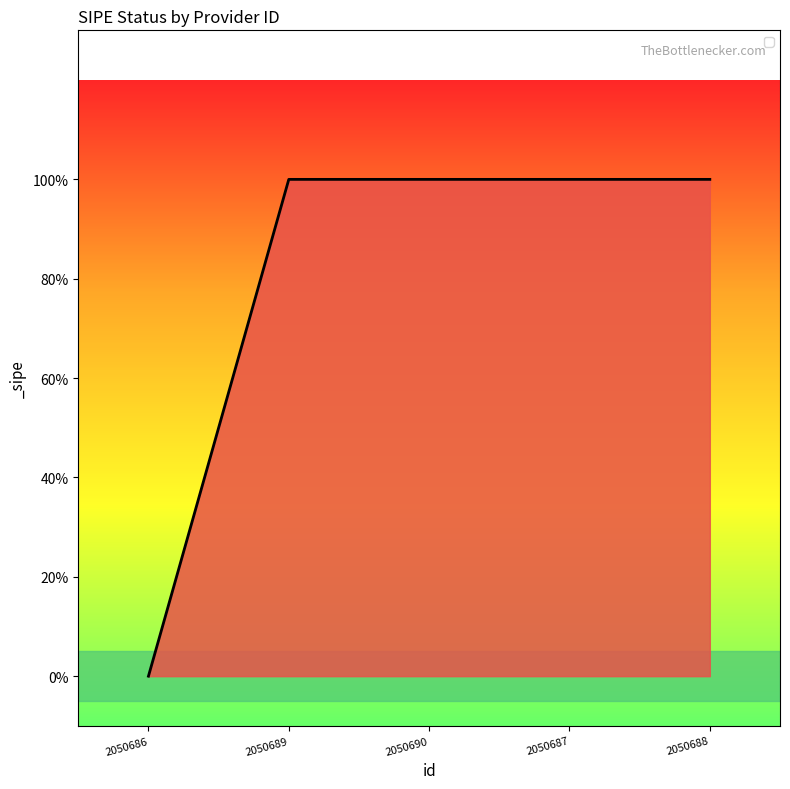

Approximately how many times larger is the value at 2050690 compared to 2050688?

1.0